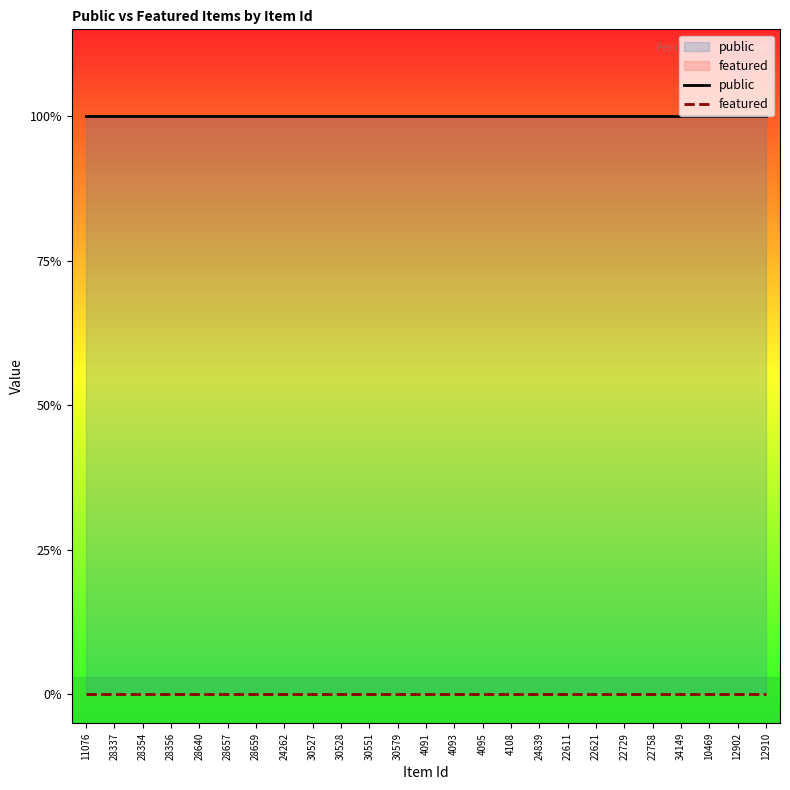

What is the label of the 13th point from the right?

4091